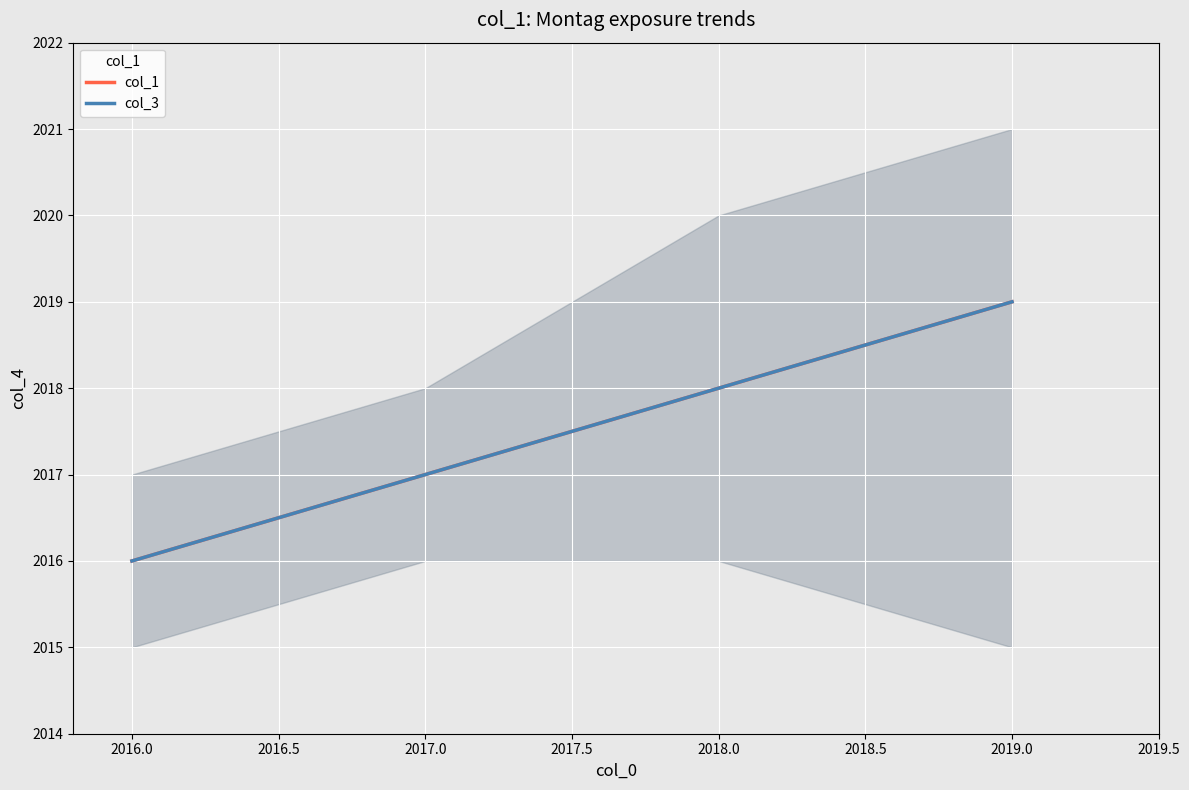

How many lines are shown in the chart?

2